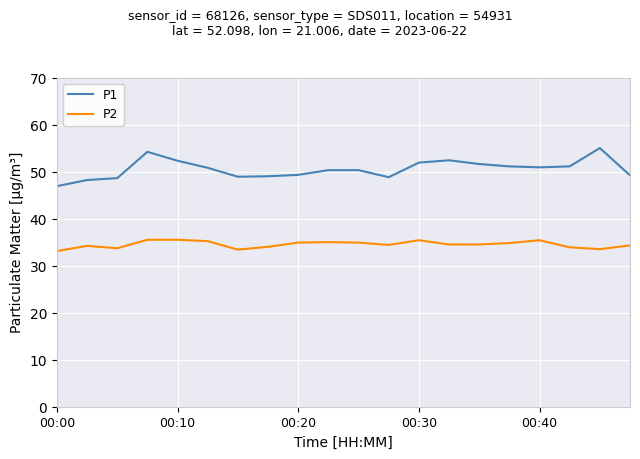

Rank the series by their maximum value, from lowest to highest.

P2, P1